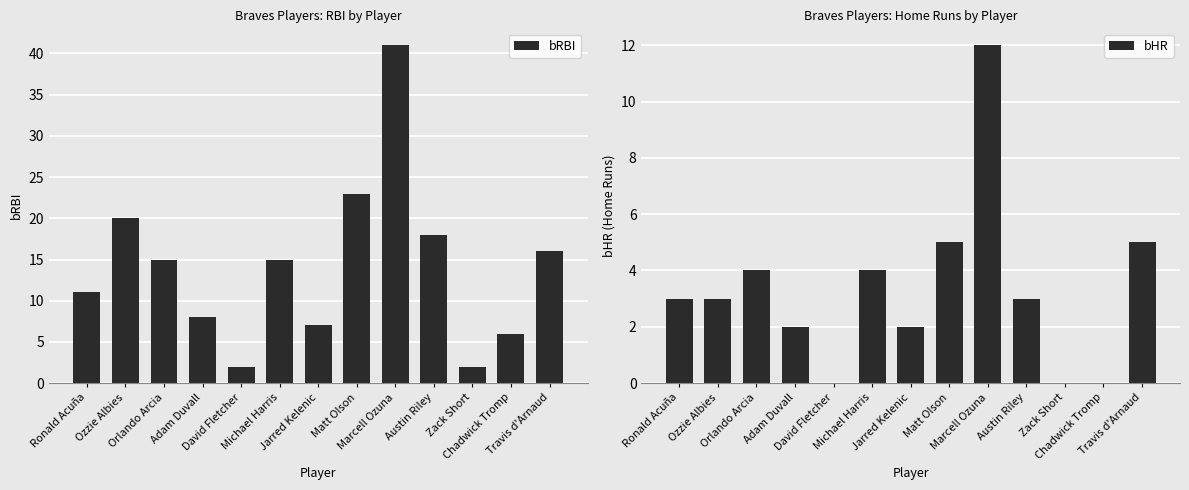

What are all the series names shown in the legend?

bRBI, bHR